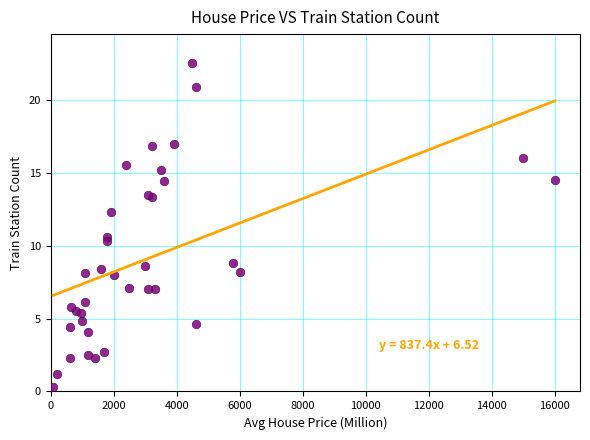

What Y value in the scatter plot is closest to 11?

10.6